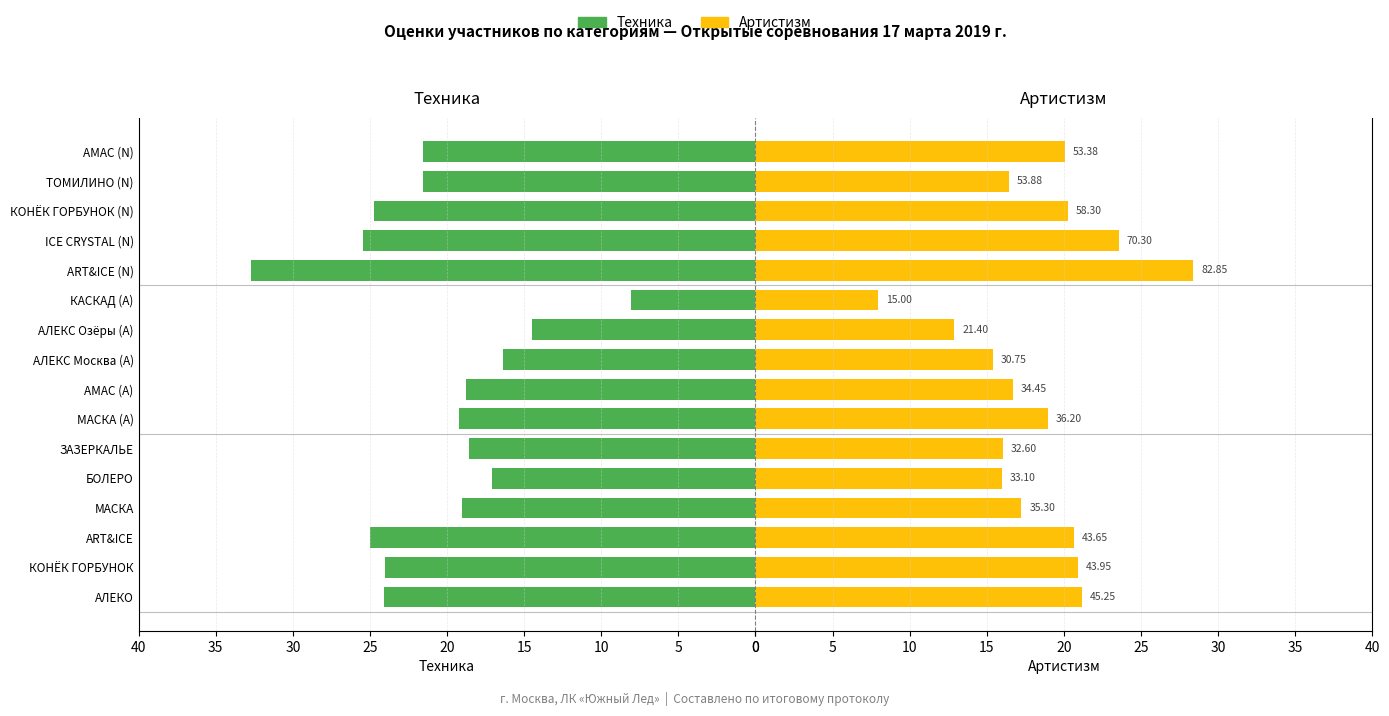

Is it true that Артистизм equals 3.8 at АМАС (A)?

False